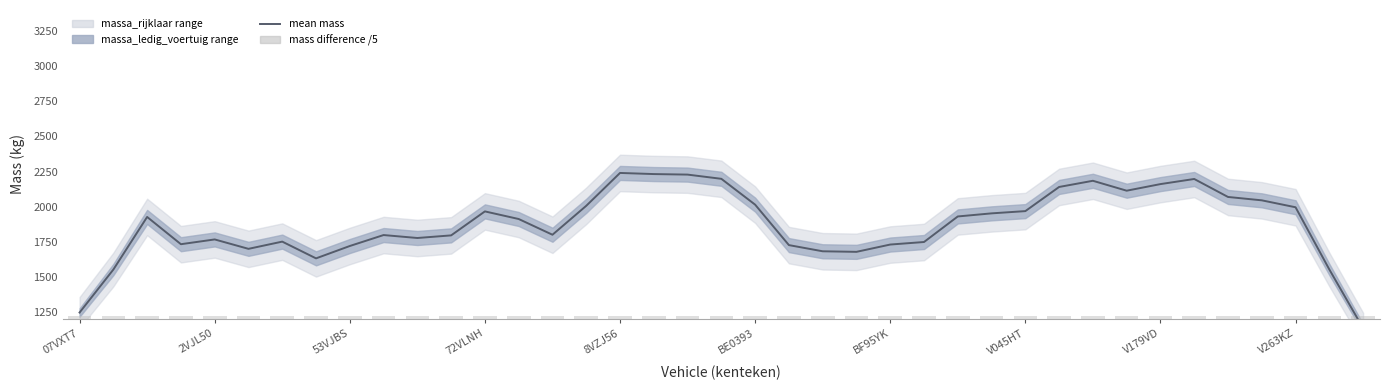

Are the bars horizontal?

No